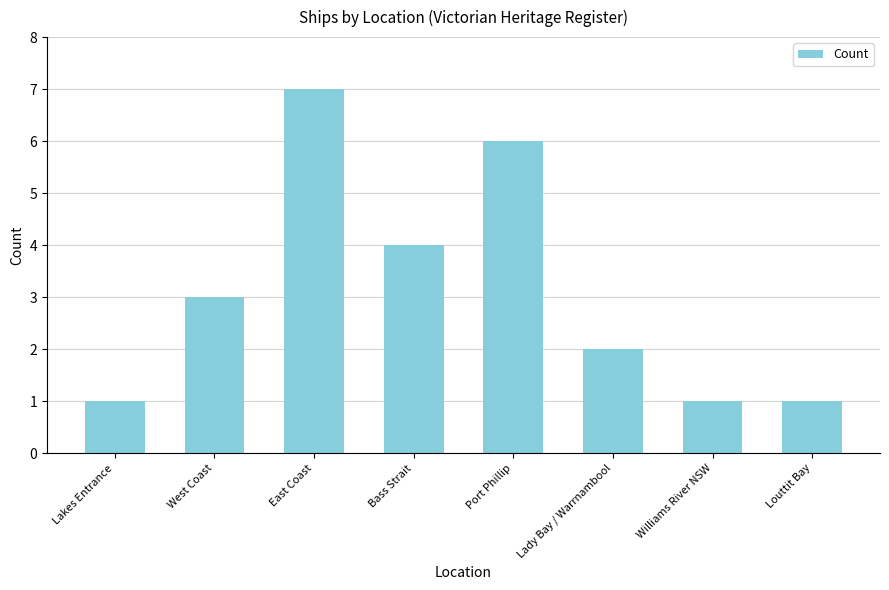

What value does the data have at Bass Strait?

4